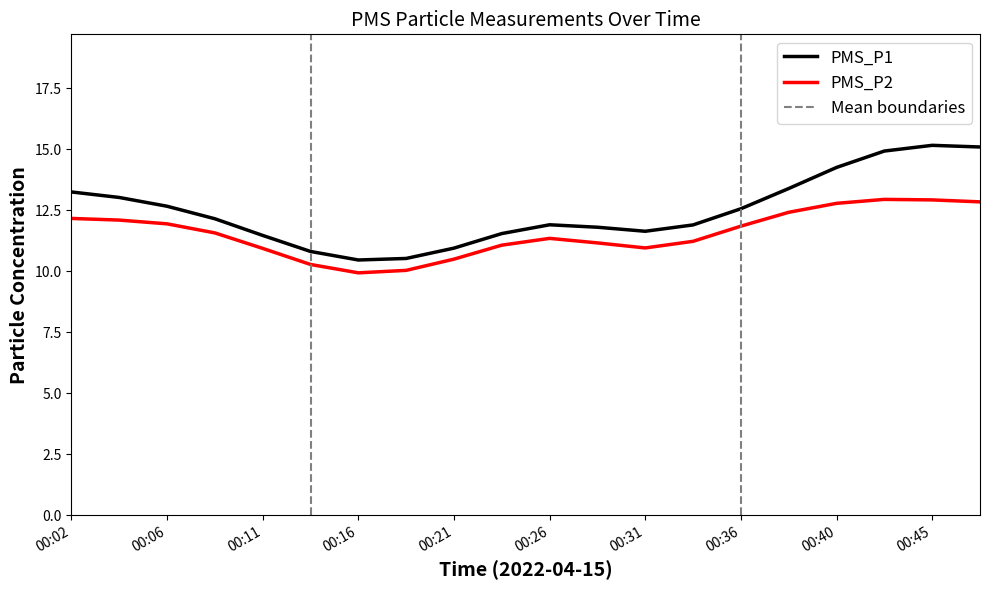

True or false: PMS_P2 has a value of 22.5 at 00:36.

False